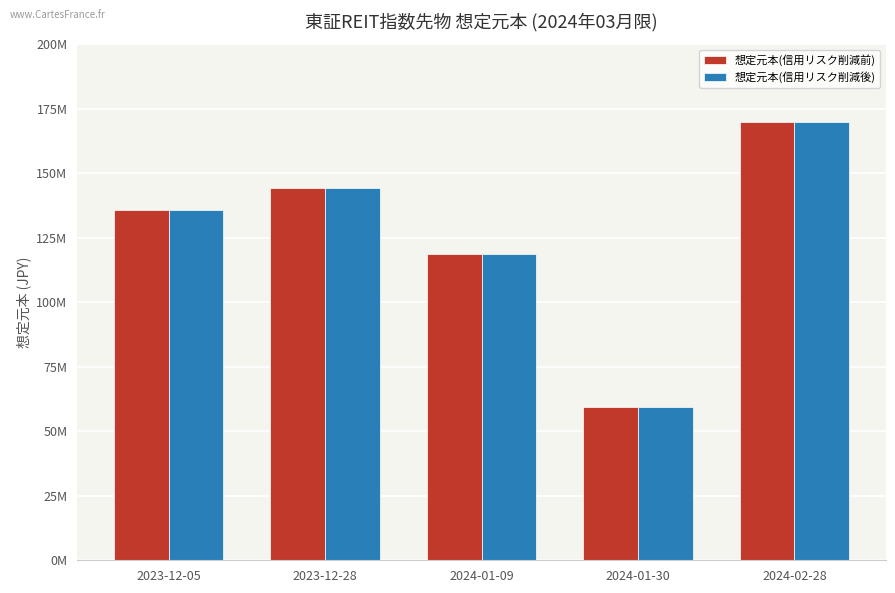

At which category is the sum across all series the highest?

2024-02-28